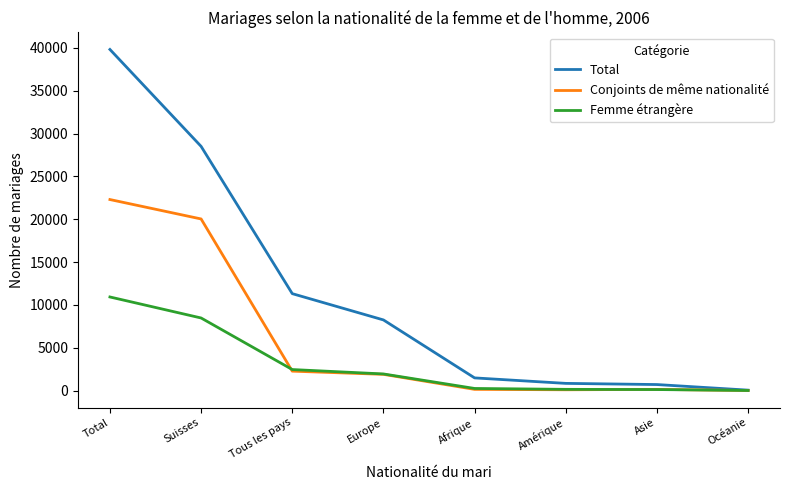

What are all the series names shown in the legend?

Total, Conjoints de même nationalité, Femme étrangère